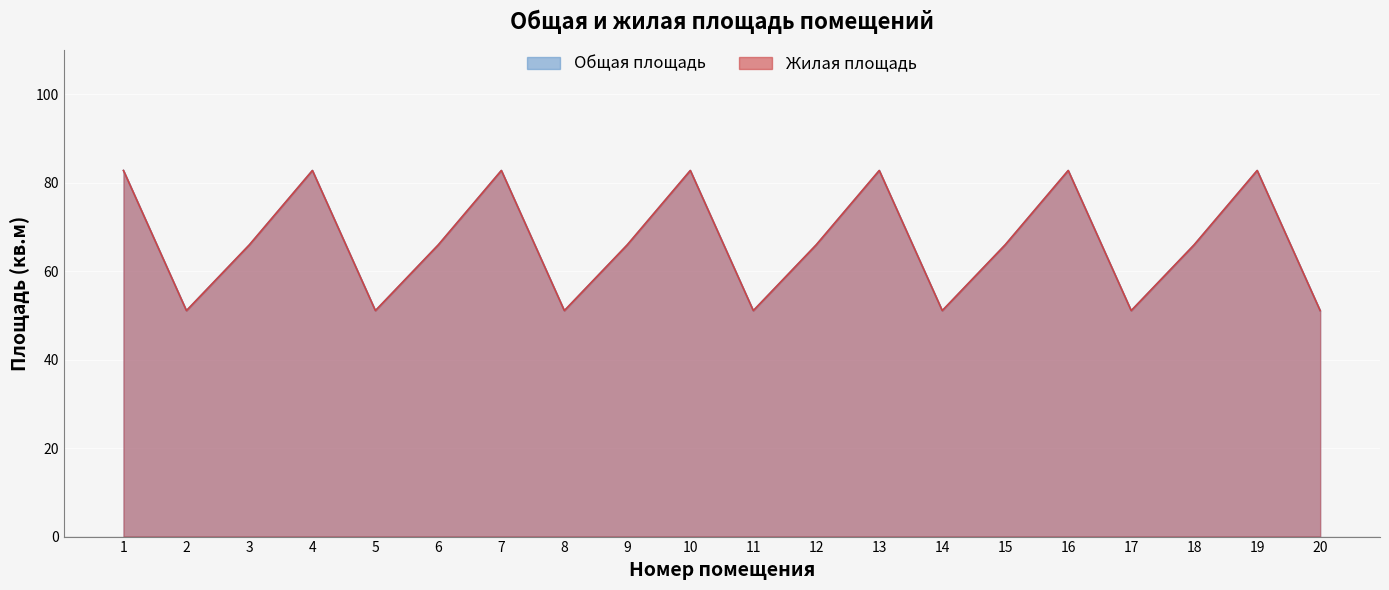

What is the greatest value displayed?

82.8